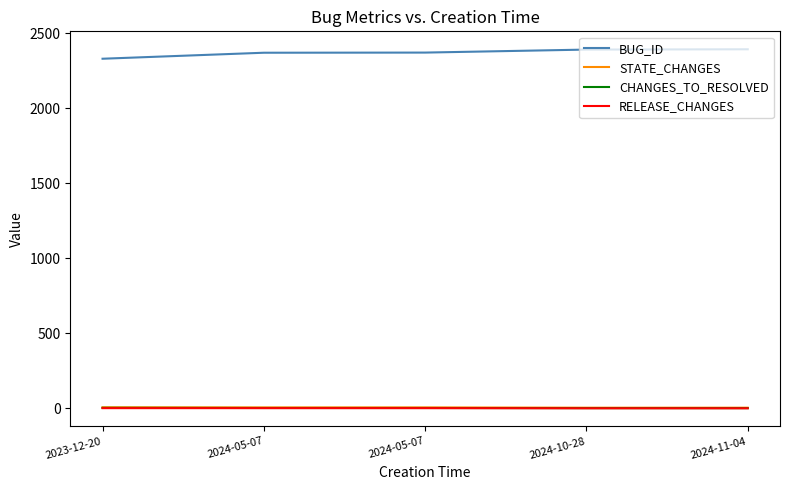

At how many categories does at least one series exceed 999?

5